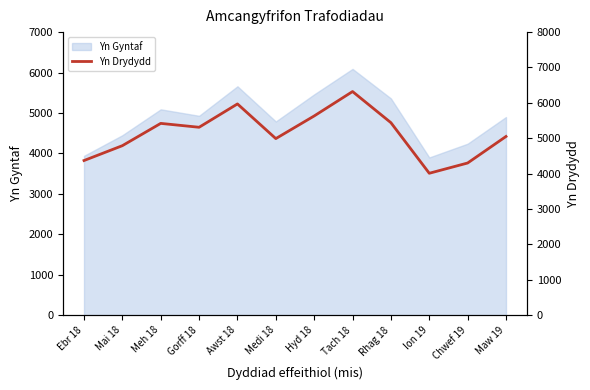

What is the change in value from Ion 19 to Chwef 19?

+290